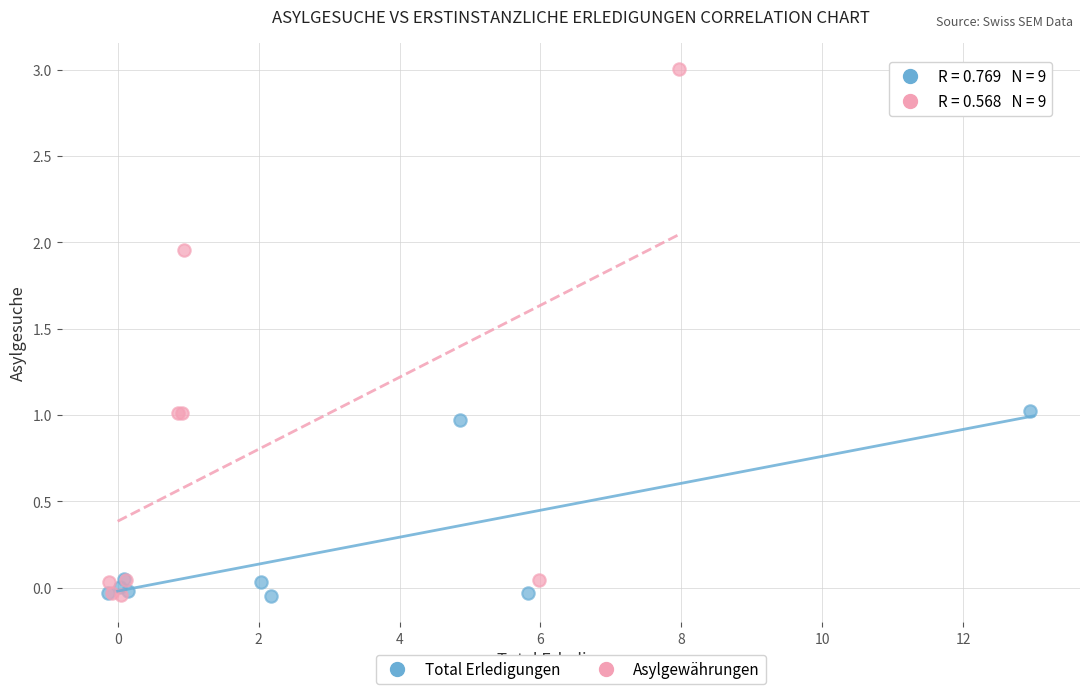

Which series reaches the maximum Y coordinate?

Asylgewährungen